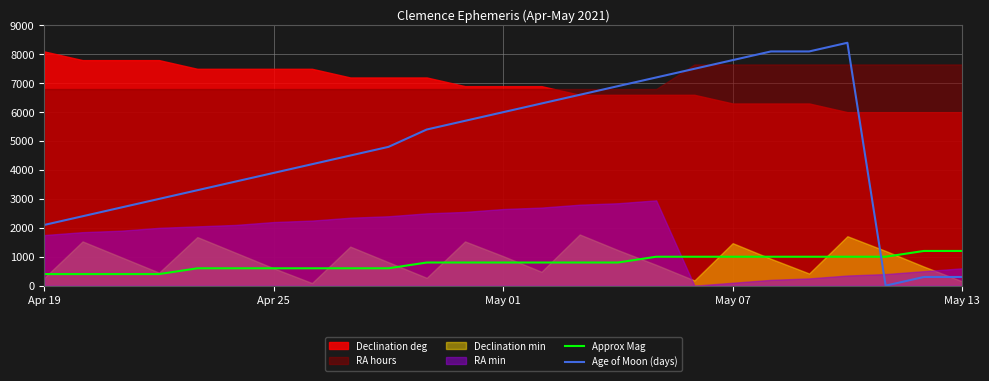

What is the maximum value for Approx Mag?

1200.0